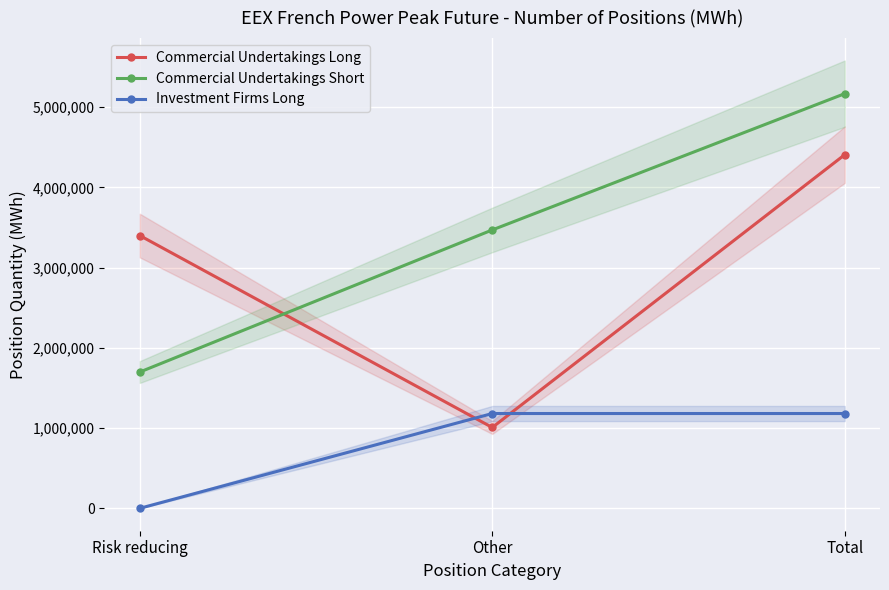

What is the difference between the Investment Firms Long values at Risk reducing and Other?

1182024